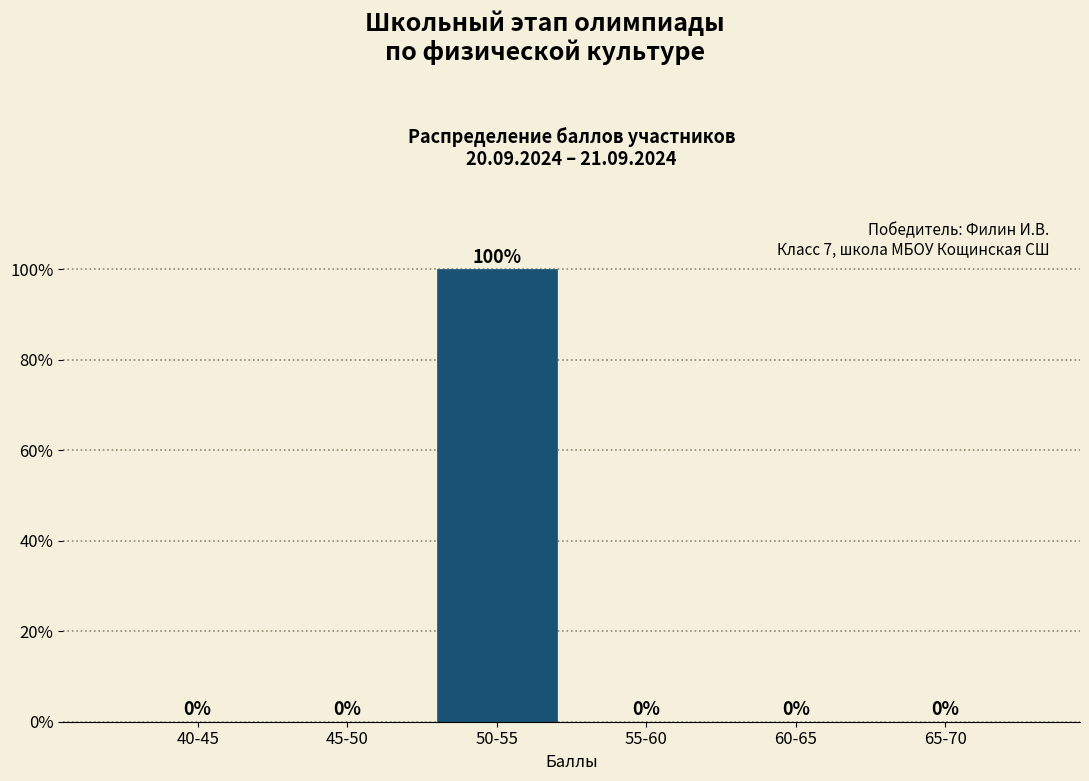

Reading left to right, what are all the values shown in this chart?

40-45=0	45-50=0	50-55=100	55-60=0	60-65=0	65-70=0